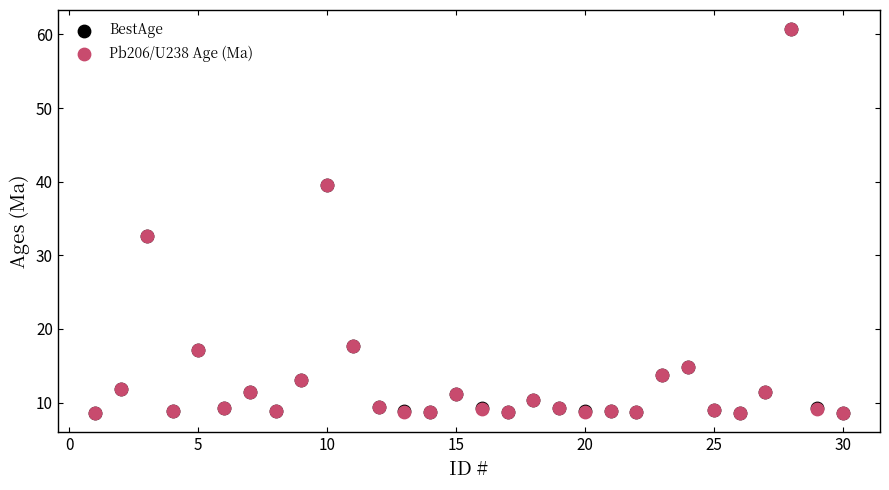

What are all the series names shown in the legend?

BestAge, Pb206/U238 Age (Ma)